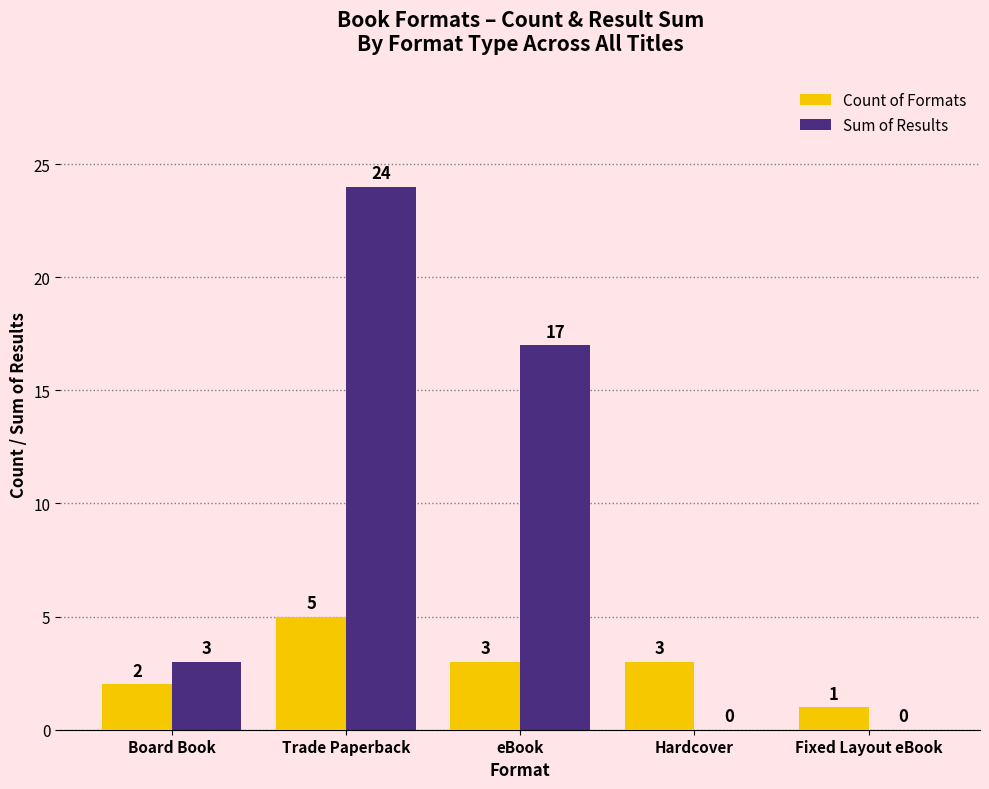

What is the average value of the Sum of Results series?

9